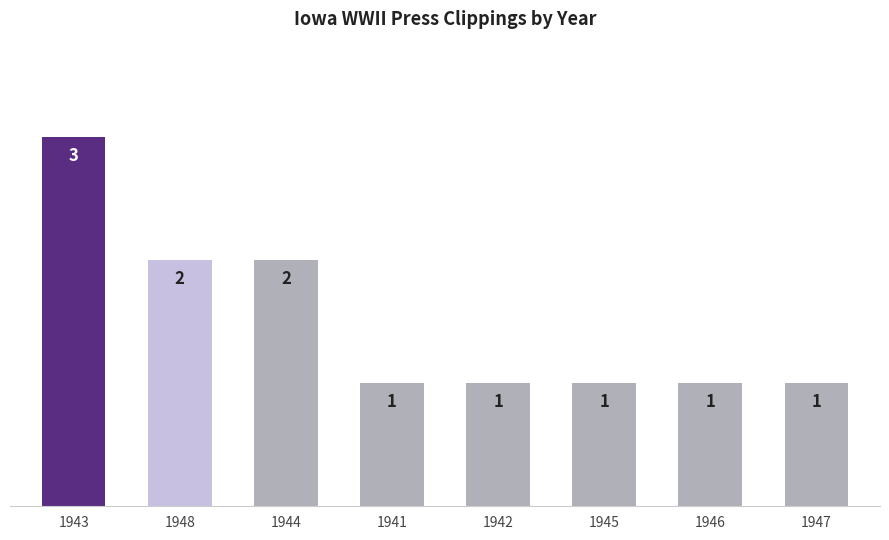

The chart shows a value of 1 at 1947. True or false?

True